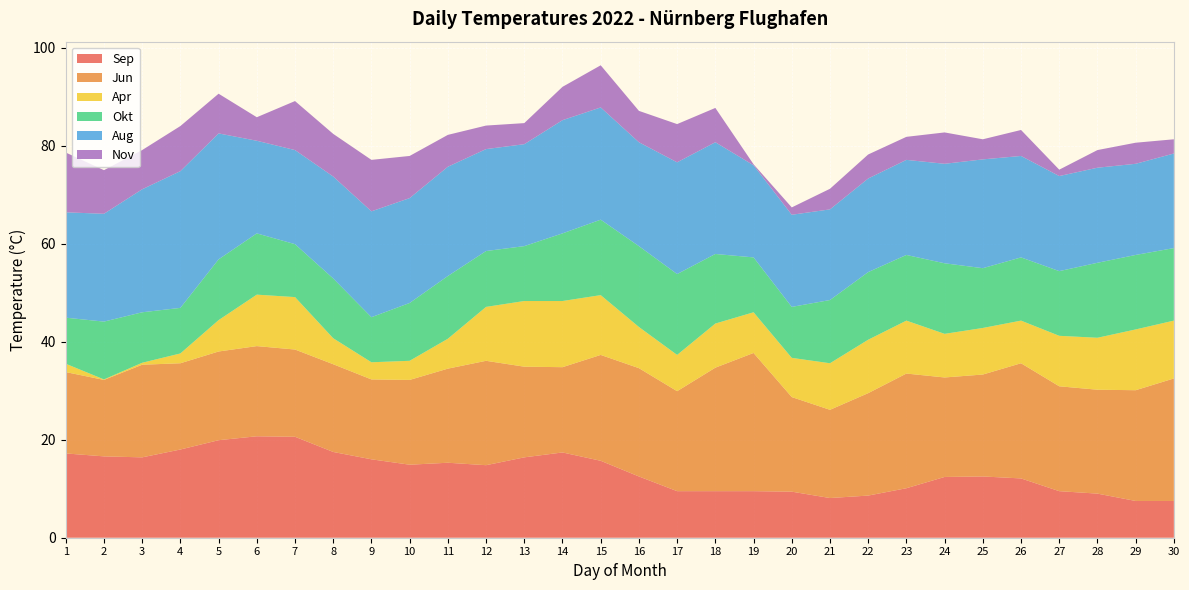

Reading right to left, extract all data points from this chart.

Sep: 30=7.5	29=7.5	28=9.0	27=9.5	26=12.1	25=12.5	24=12.4	23=10.1	22=8.6	21=8.1	20=9.4	19=9.5	18=9.5	17=9.5	16=12.5	15=15.7	14=17.4	13=16.4	12=14.8	11=15.3	10=14.9	9=16.0	8=17.5	7=20.6	6=20.7	5=19.9	4=18.0	3=16.4	2=16.6	1=17.2
Jun: 30=25.0	29=22.6	28=21.2	27=21.4	26=23.5	25=20.8	24=20.3	23=23.4	22=20.9	21=18.0	20=19.3	19=28.2	18=25.2	17=20.4	16=22.1	15=21.6	14=17.4	13=18.5	12=21.3	11=19.2	10=17.3	9=16.3	8=17.9	7=17.8	6=18.4	5=18.1	4=17.6	3=18.9	2=15.6	1=16.6
Apr: 30=11.8	29=12.4	28=10.6	27=10.3	26=8.7	25=9.5	24=8.9	23=10.8	22=10.9	21=9.5	20=8.0	19=8.3	18=9.0	17=7.4	16=8.4	15=12.2	14=13.5	13=13.4	12=11.0	11=6.1	10=3.9	9=3.5	8=5.3	7=10.7	6=10.5	5=6.4	4=2.0	3=0.4	2=0.1	1=1.7
Okt: 30=14.8	29=15.2	28=15.3	27=13.2	26=12.9	25=12.2	24=14.4	23=13.4	22=13.8	21=12.9	20=10.4	19=11.2	18=14.2	17=16.5	16=16.5	15=15.4	14=13.8	13=11.2	12=11.4	11=12.8	10=11.8	9=9.2	8=12.2	7=10.8	6=12.5	5=12.4	4=9.3	3=10.3	2=11.8	1=9.4
Aug: 30=19.3	29=18.6	28=19.4	27=19.4	26=20.7	25=22.2	24=20.3	23=19.4	22=19.1	21=18.5	20=18.8	19=18.8	18=22.8	17=22.8	16=21.2	15=22.9	14=23.1	13=20.8	12=20.8	11=22.3	10=21.4	9=21.6	8=20.8	7=19.2	6=18.9	5=25.7	4=27.9	3=25.1	2=22.0	1=21.5
Nov: 30=2.9	29=4.3	28=3.6	27=1.3	26=5.3	25=4.1	24=6.4	23=4.7	22=4.9	21=4.2	20=1.5	19=0.2	18=7.0	17=7.8	16=6.4	15=8.6	14=6.8	13=4.3	12=4.8	11=6.5	10=8.6	9=10.5	8=8.7	7=10.0	6=4.8	5=8.1	4=9.2	3=8.0	2=8.9	1=12.2